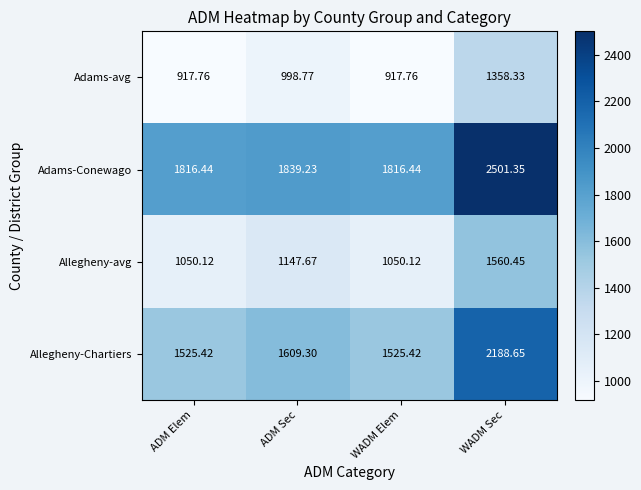

Where does the Allegheny-avg series first go above 1147?

ADM Sec